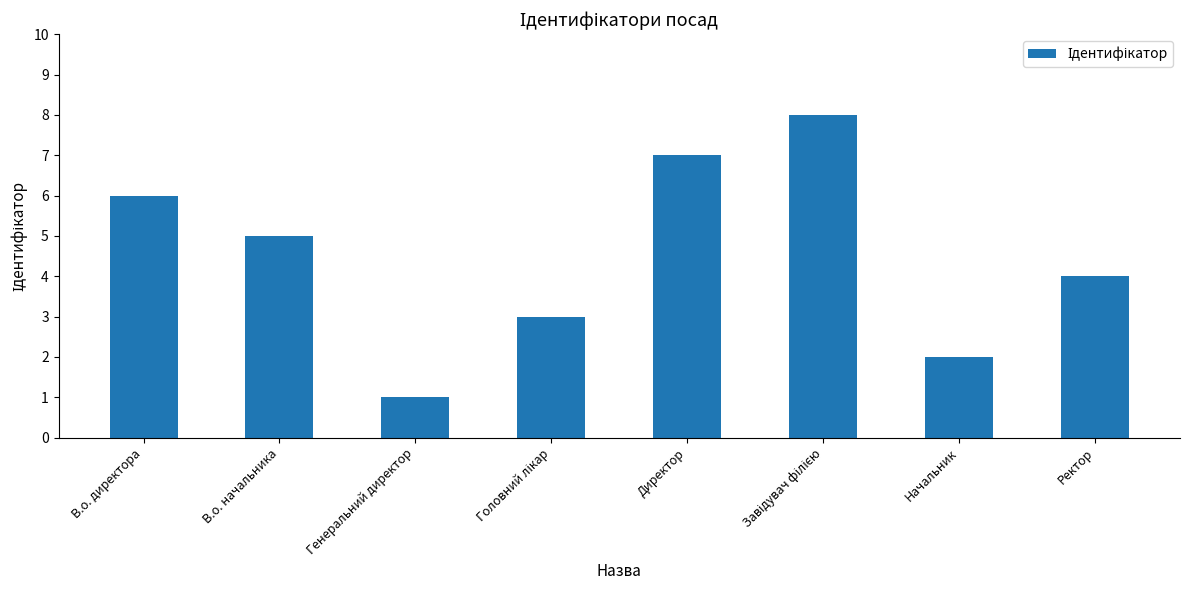

What is the label of the 3rd bar from the left?

Генеральний директор